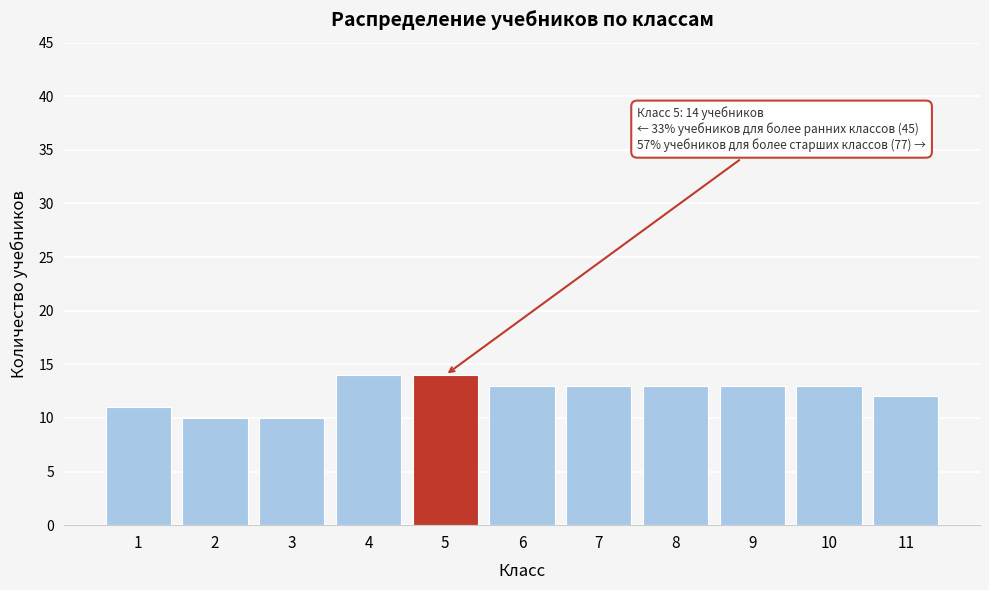

Reading left to right, transcribe all the data shown in this chart.

11	10	10	14	14	13	13	13	13	13	12